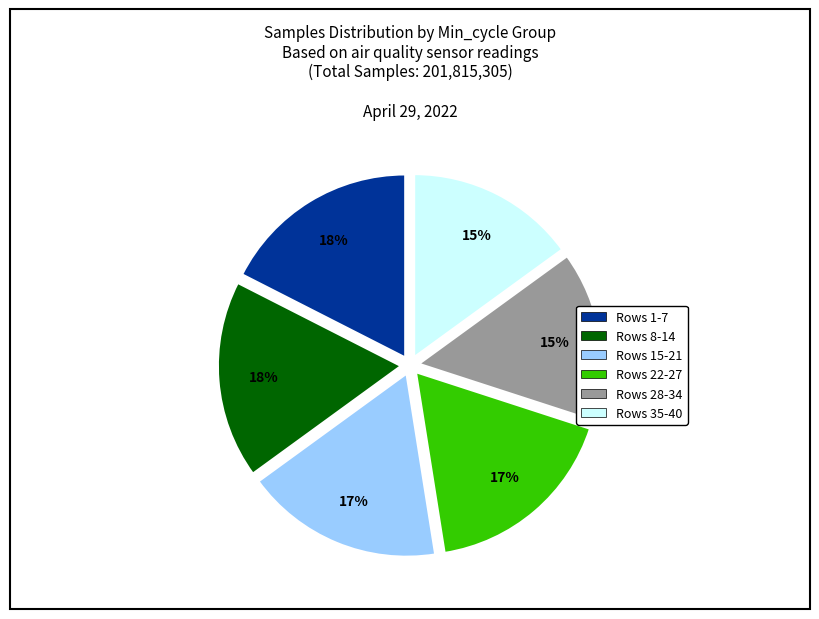

Is the sum of Rows 35-40 and Rows 28-34 greater than half?

No